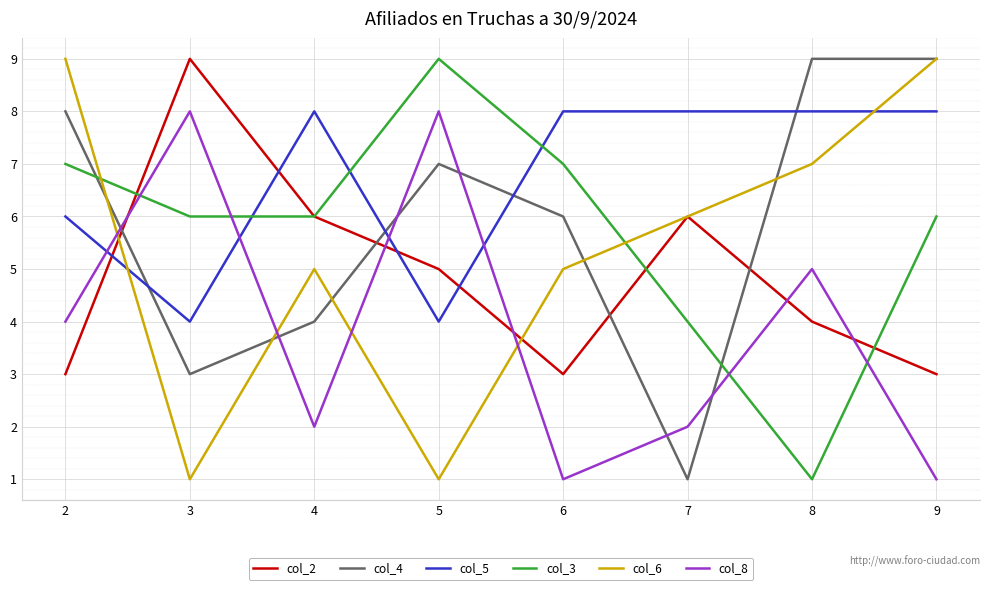

Count the number of categories in the chart.

8